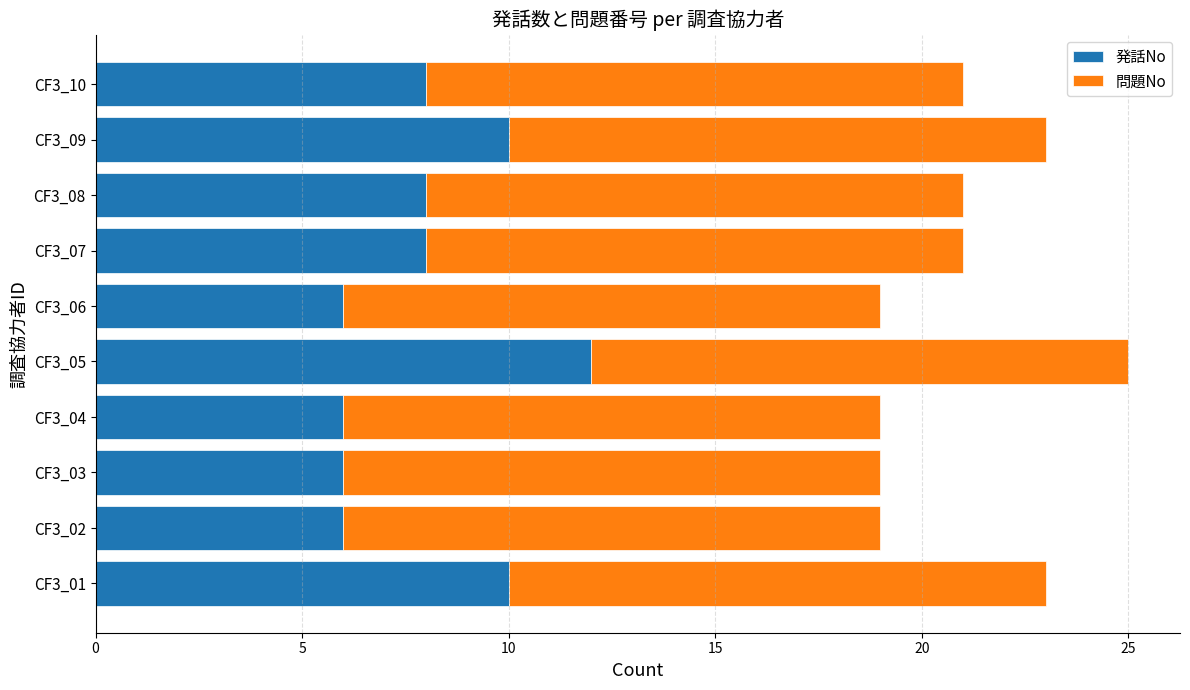

What is the sum of the 発話No values at CF3_04 and CF3_05?

18